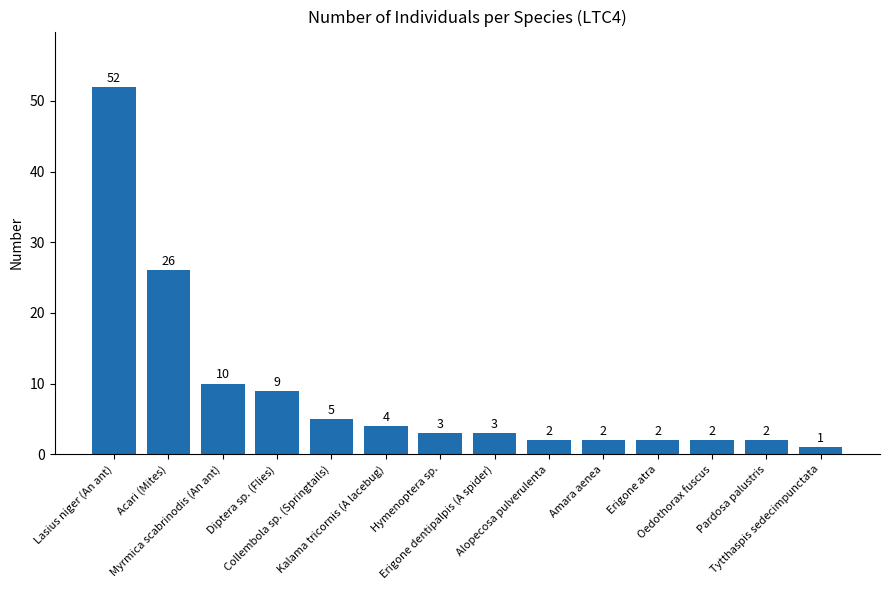

What is the label of the 9th bar from the left?

Alopecosa pulverulenta